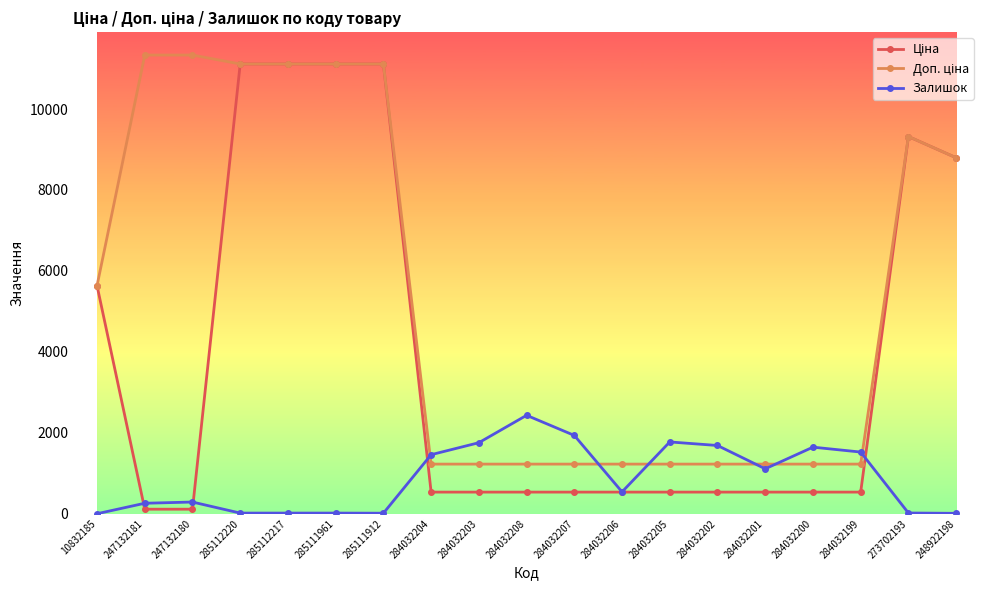

Where does the Залишок series first go above 541?

284032204